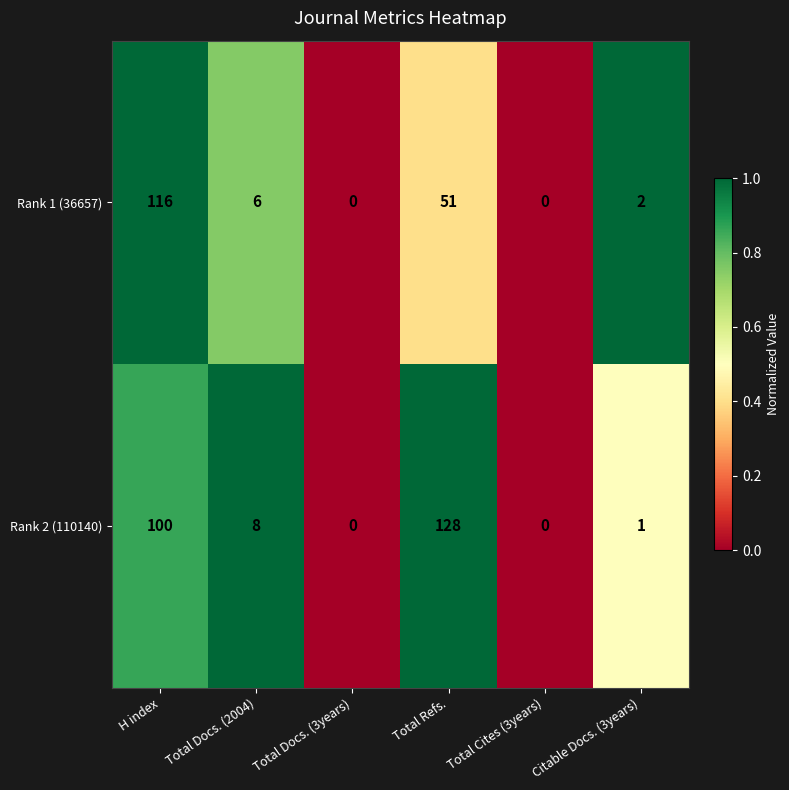

Reading right to left, extract all data points from this chart.

Rank 1 (36657): Citable Docs. (3years)=2	Total Cites (3years)=0	Total Refs.=51	Total Docs. (3years)=0	Total Docs. (2004)=6	H index=116
Rank 2 (110140): Citable Docs. (3years)=1	Total Cites (3years)=0	Total Refs.=128	Total Docs. (3years)=0	Total Docs. (2004)=8	H index=100